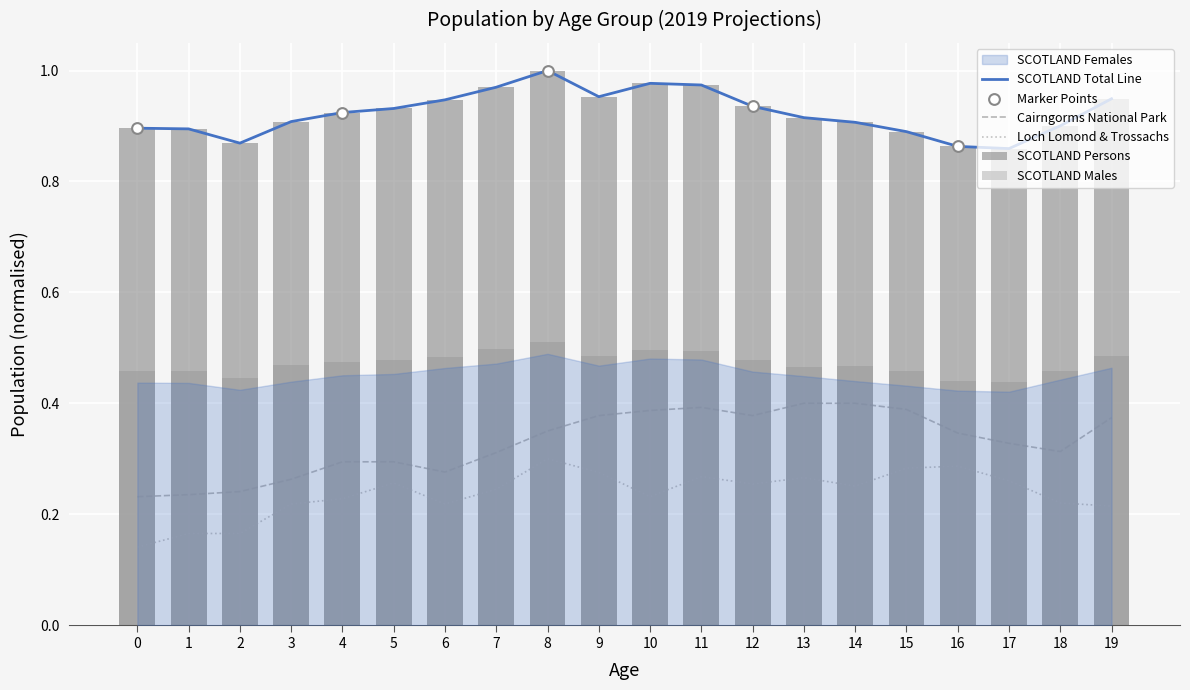

Which series contains the lowest Y value?

Loch_Lomond_PERSONS